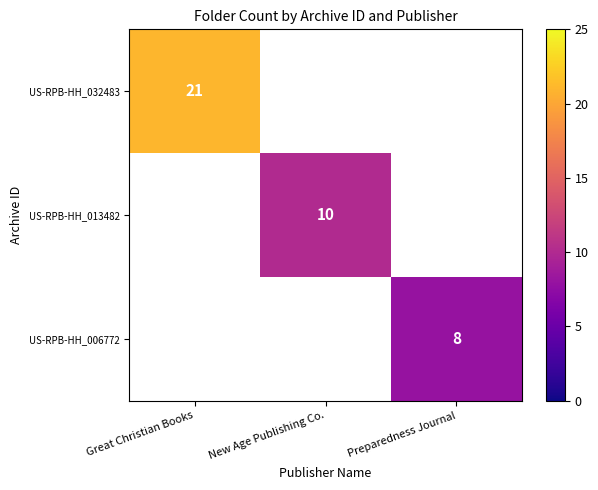

True or false: US-RPB-HH_006772 has a value of 13 at Preparedness Journal.

False